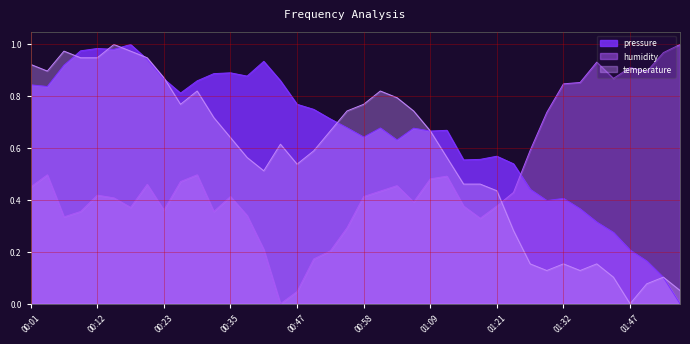

How many interior local valleys does the pressure series have?

9